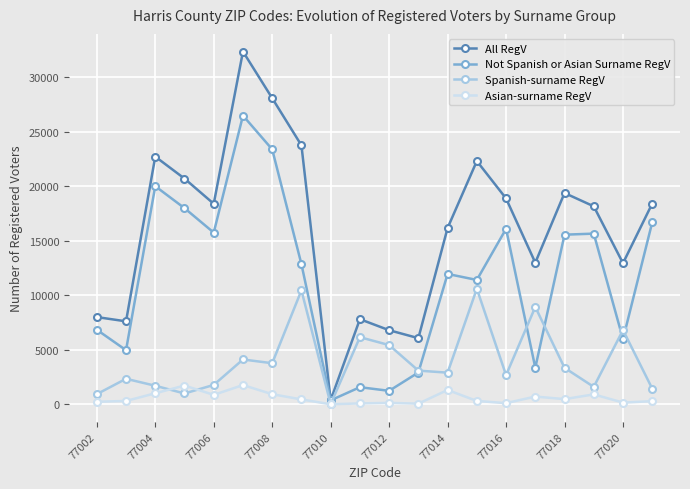

True or false: Asian-surname RegV has more than 2 interior local peaks.

True